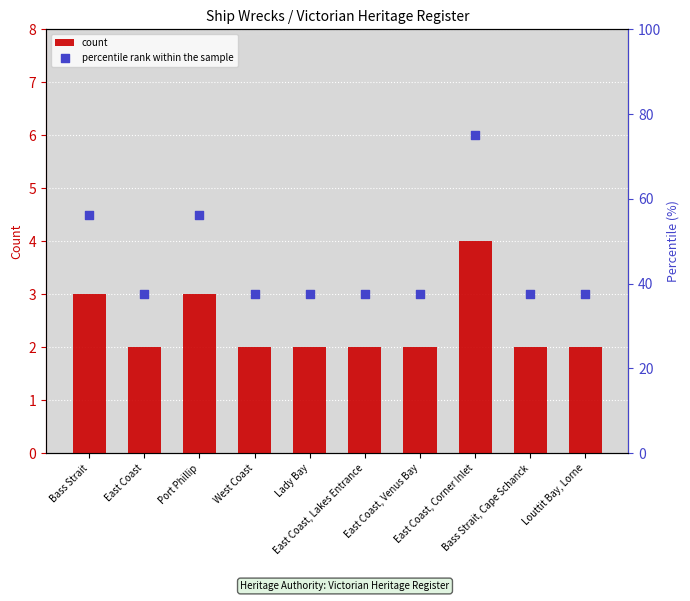

At how many categories does at least one series exceed 39?

3